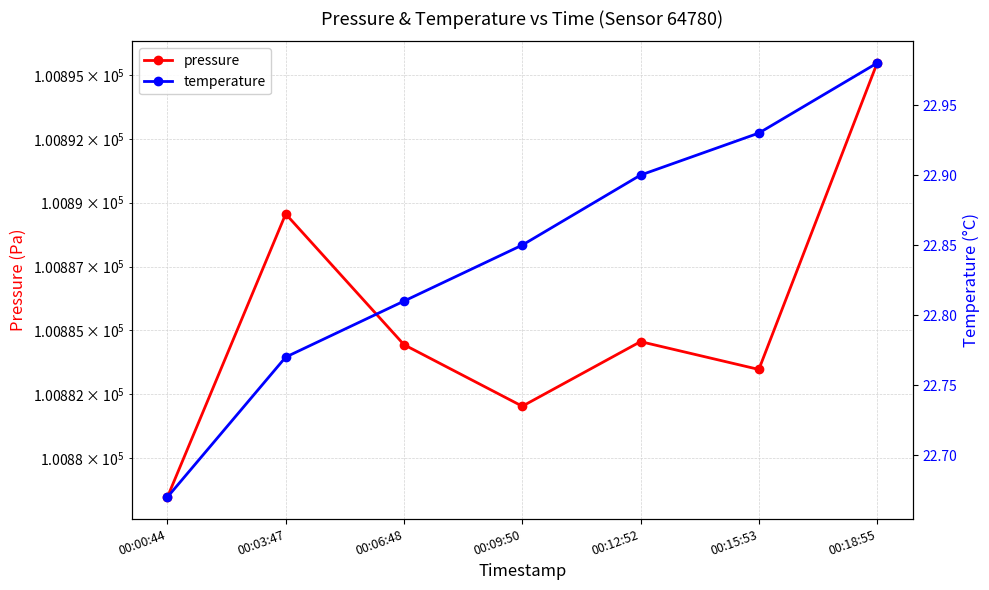

What is the minimum value shown in the chart?

22.7